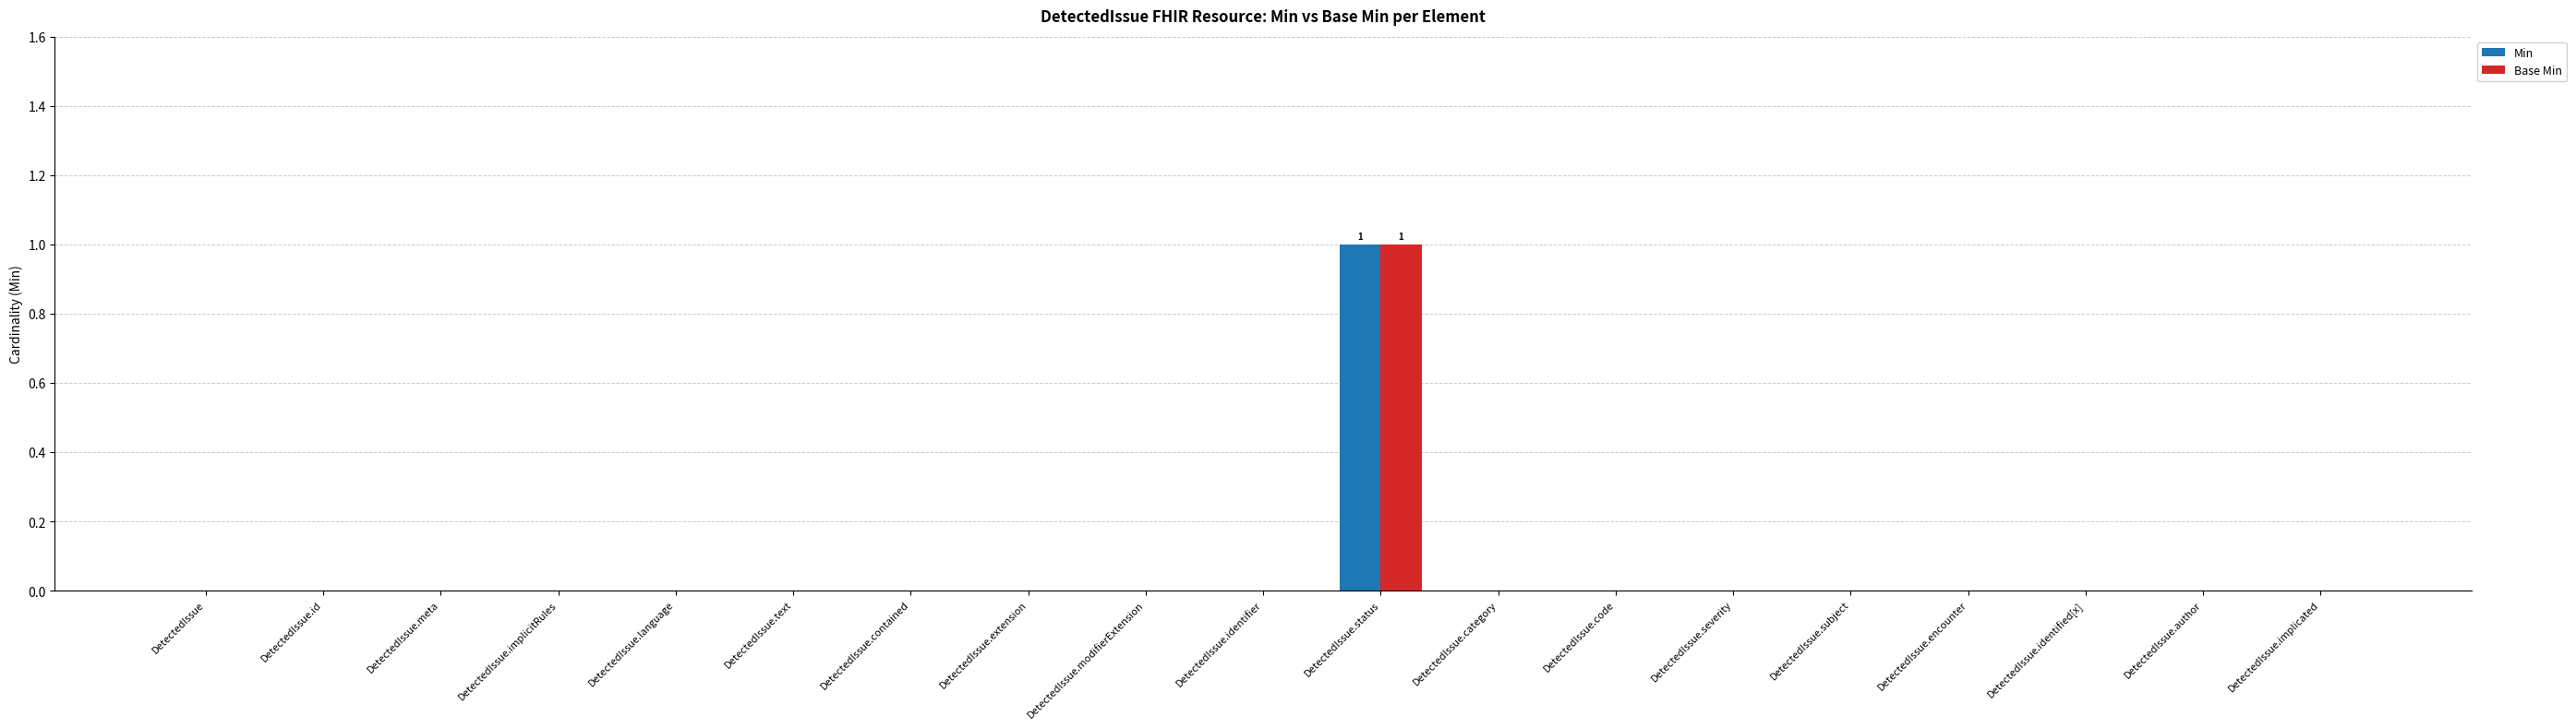

How many groups of bars are there?

19